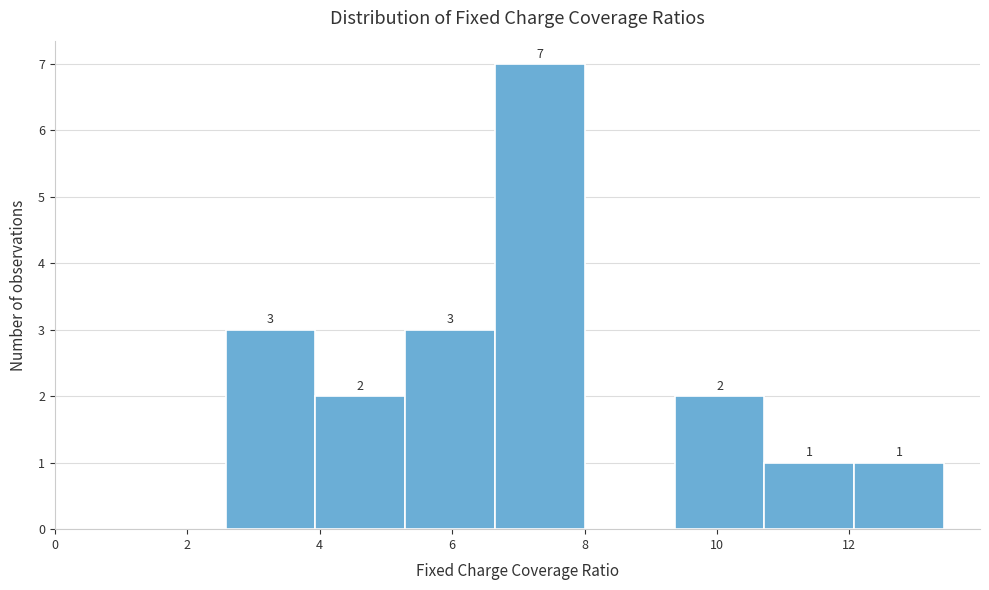

Which range on the x-axis has the tallest bar?

6.6 to 8.0